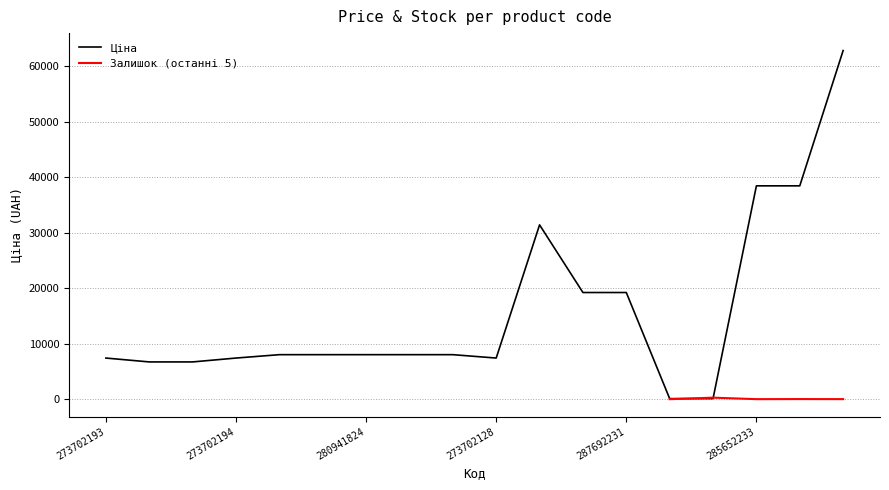

At which category does the chart reach its peak across all series?

285672232